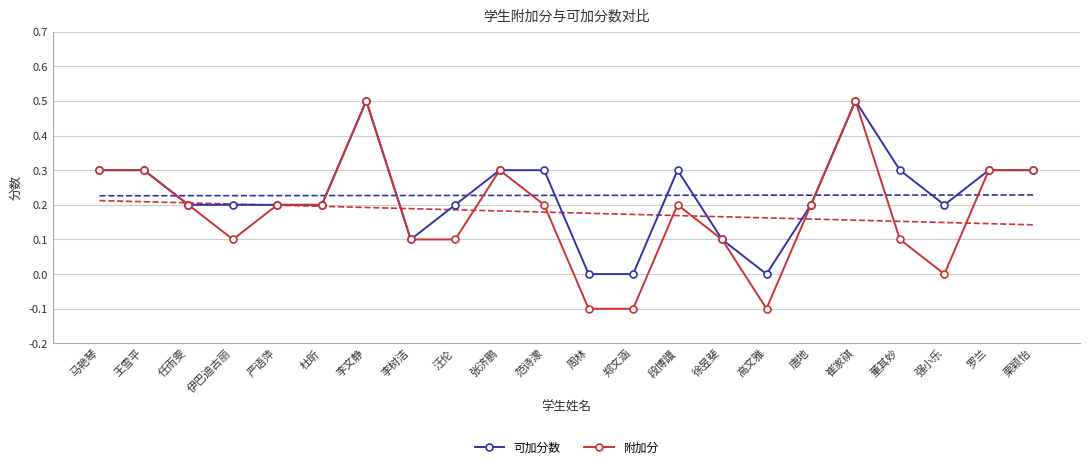

The value of 附加分 at 伊巴迪古丽 is 0.0. True or false?

False